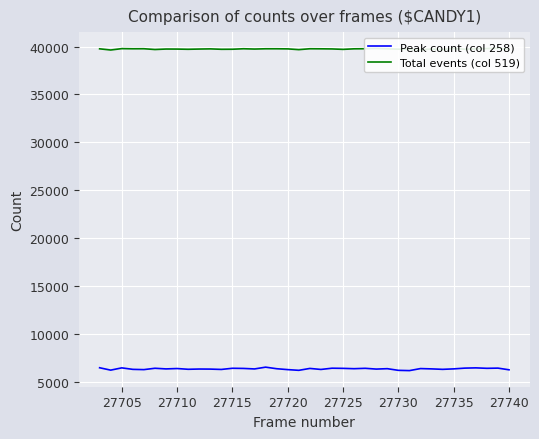

True or false: Peak count (col 258) has a value of 6329 at 27735.

True